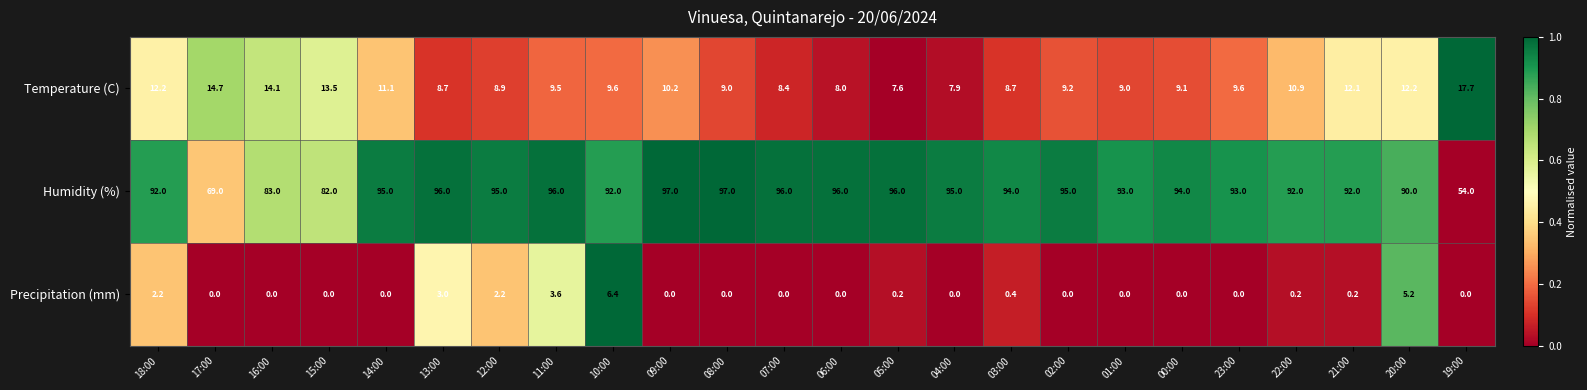

What is the spread (max minus min) of values at 07:00?

96.0